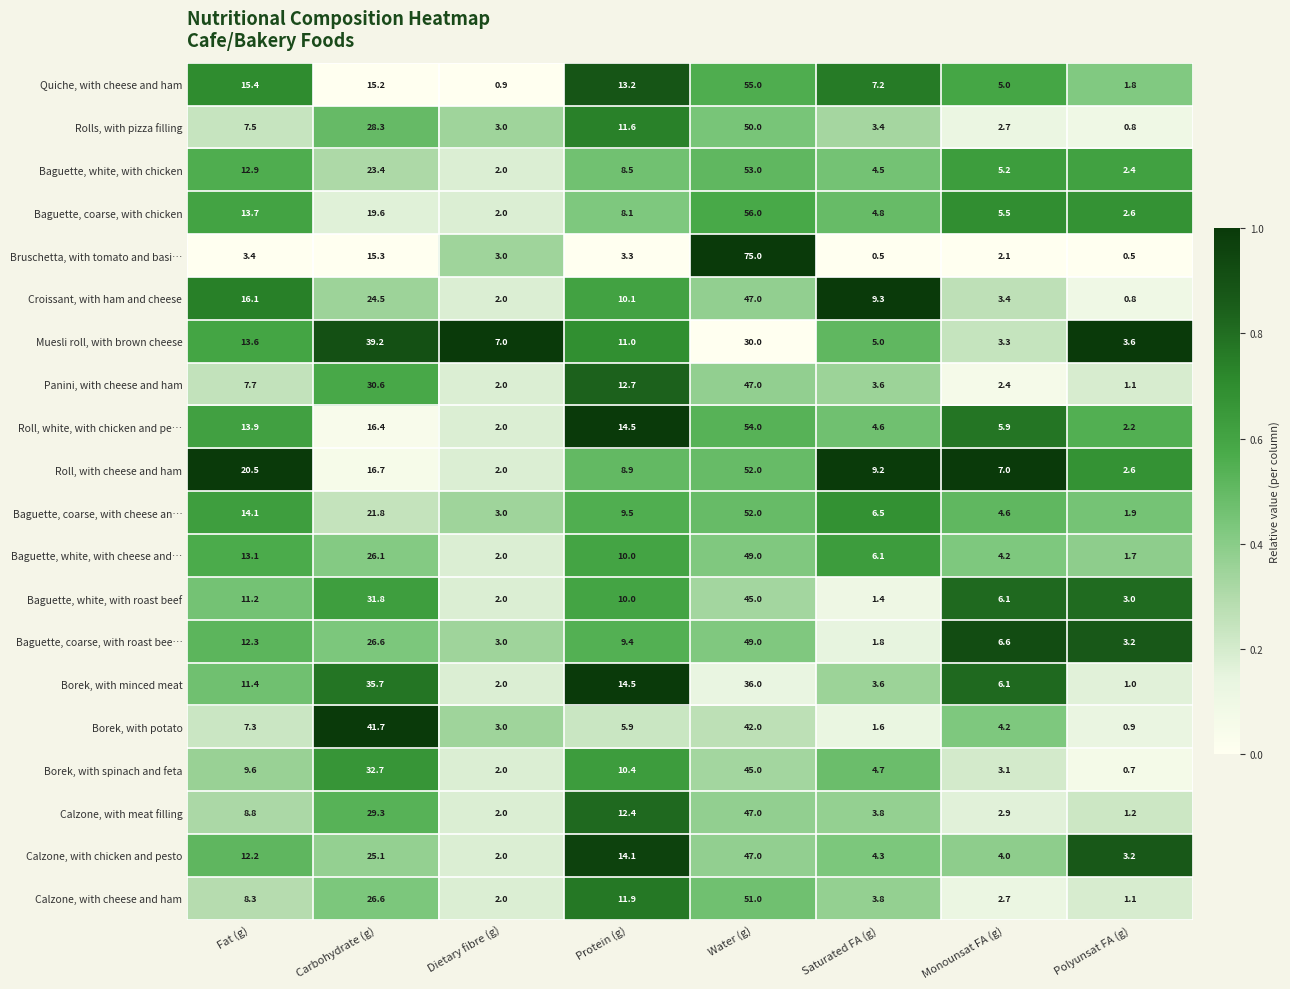

What is the minimum value for Bruschetta, with tomato and basi…?

0.5